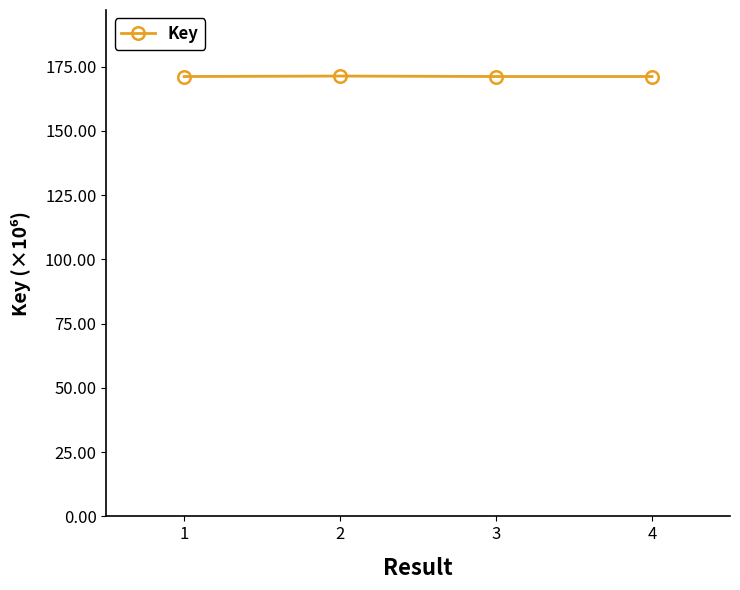

Count the number of data series in this chart.

1